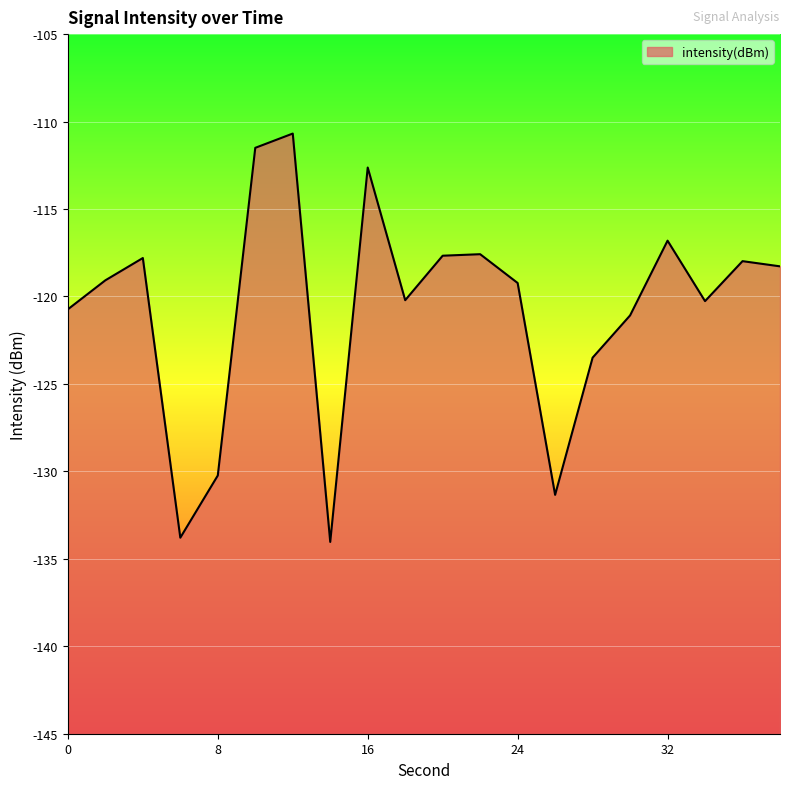

What is the sum of all values?

-2414.4